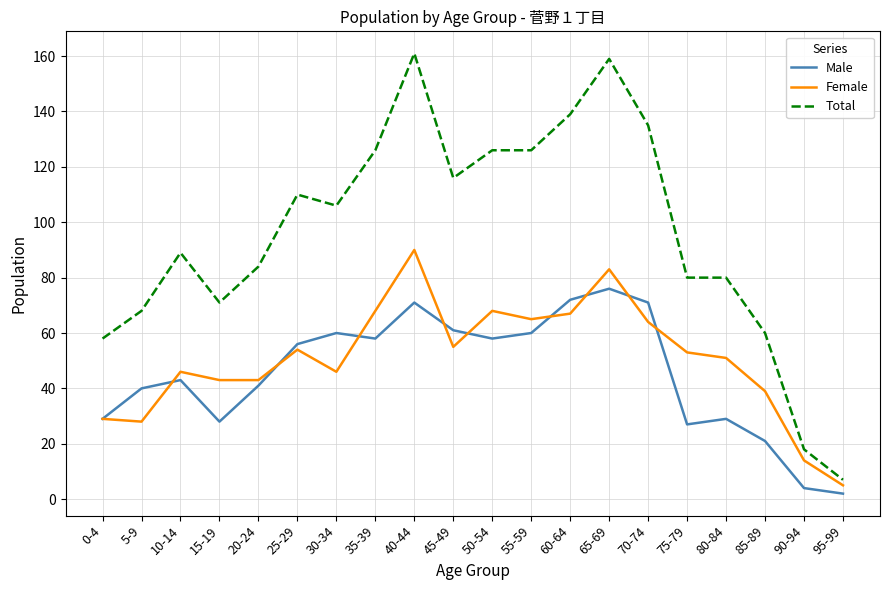

What is the lowest value of the Female series?

5